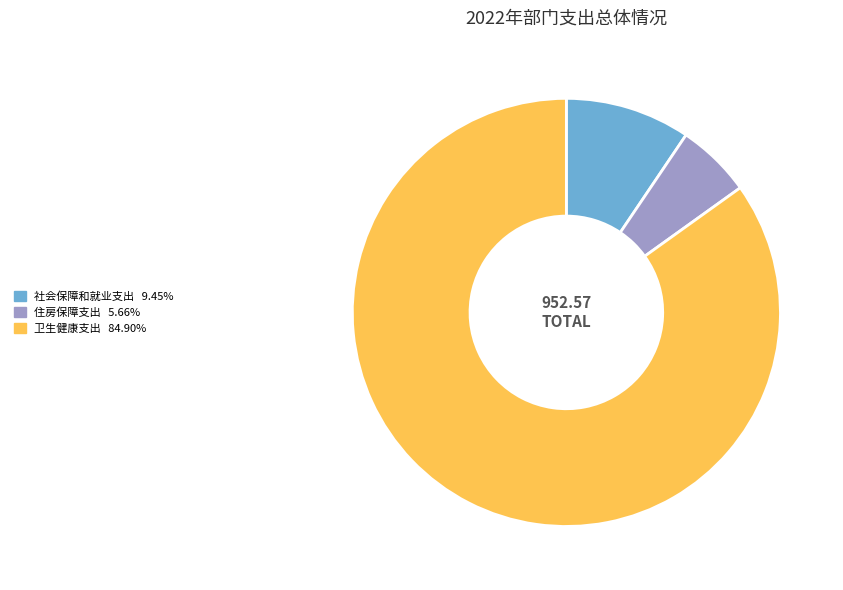

Between 社会保障和就业支出 and 住房保障支出, which is larger?

社会保障和就业支出